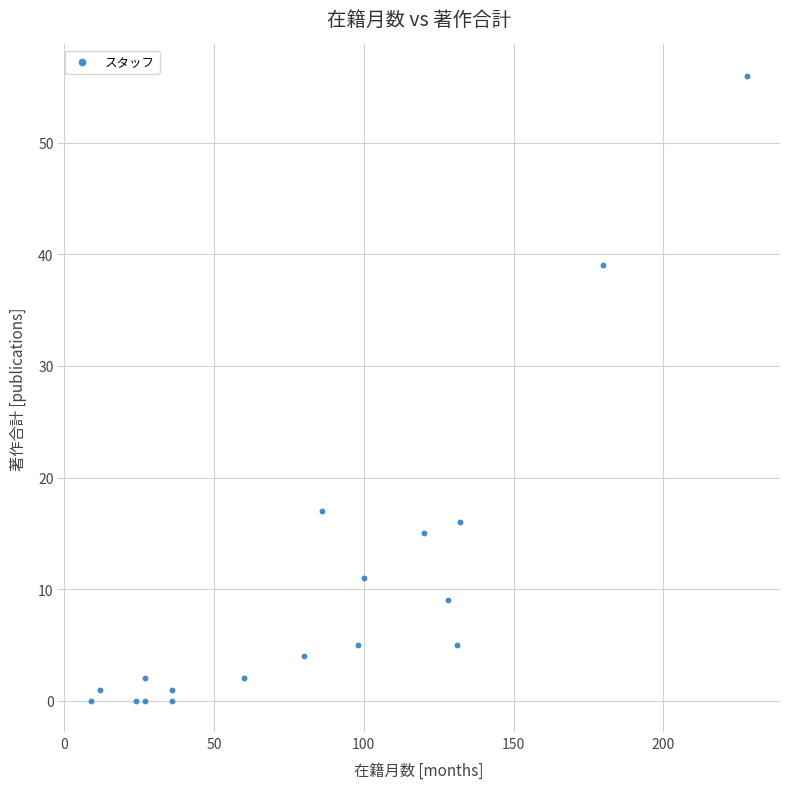

What is the range of X values (max minus min)?

219